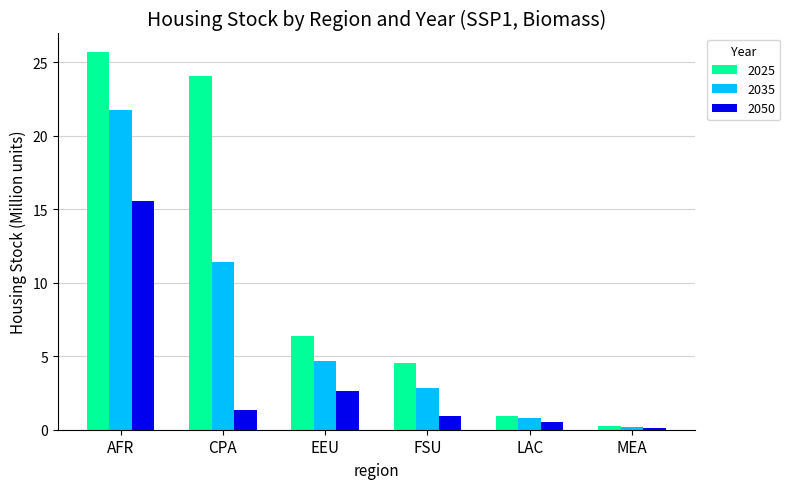

Which series has the largest range (max minus min)?

2025